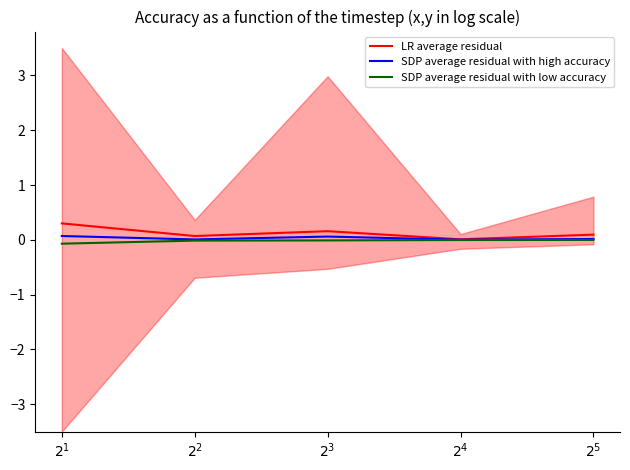

Reading left to right, transcribe all the data shown in this chart.

LR average residual: 0.3	0.1	0.2	0.0	0.1
SDP average residual with high accuracy: 0.1	0.0	0.1	0.0	0.0
SDP average residual with low accuracy: -0.1	-0.0	-0.0	-0.0	-0.0